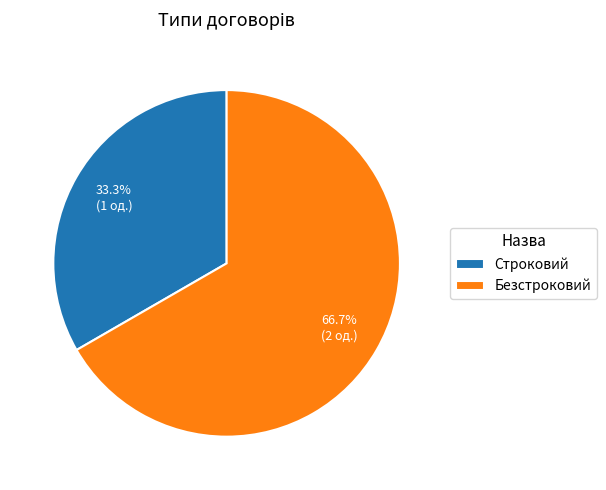

To the nearest percent, what portion does Строковий represent?

33%